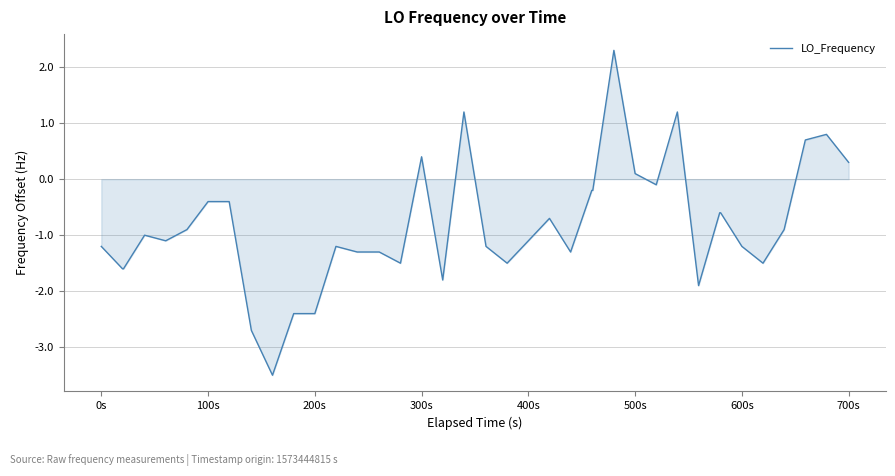

What is the sum of all values?

-33.6